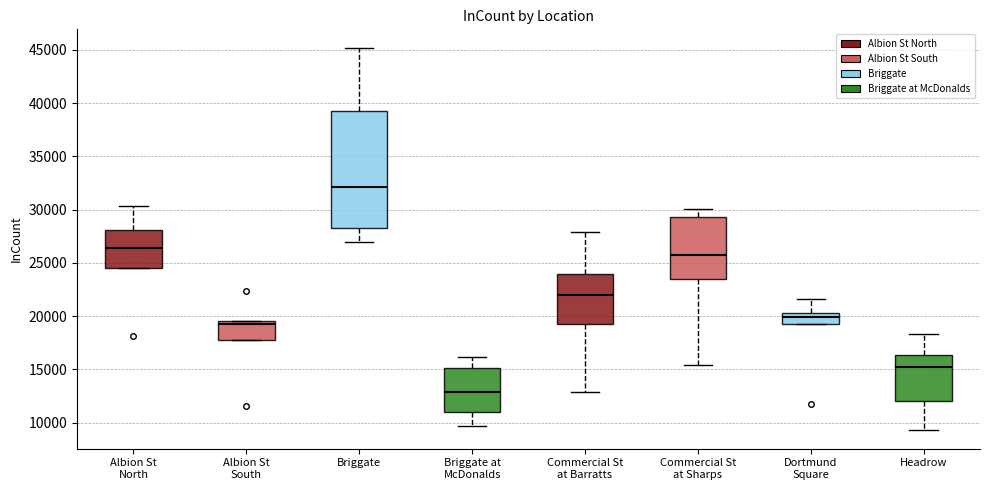

Which box is the tallest, from its lower edge to its upper edge?

Briggate